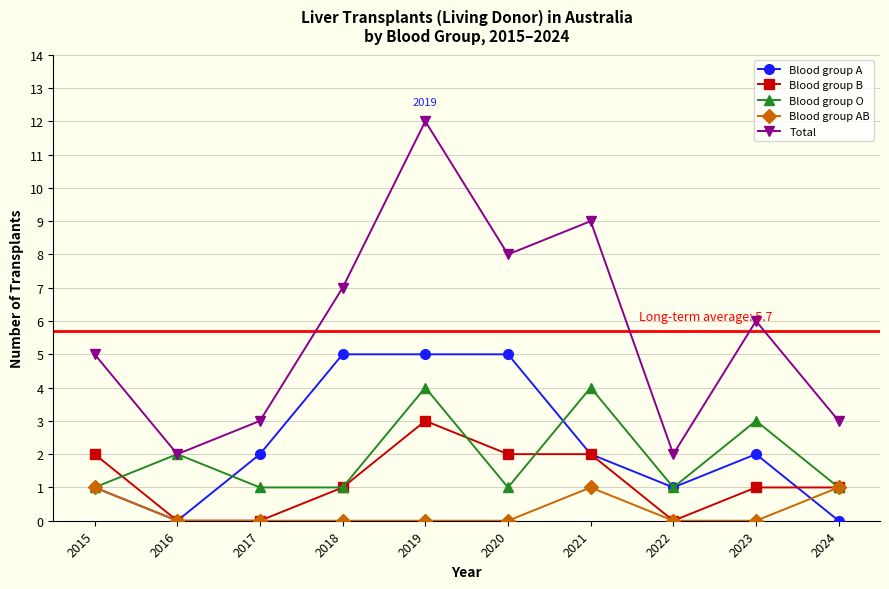

What is the difference between the maximum and second lowest values in the Blood group A series?

5